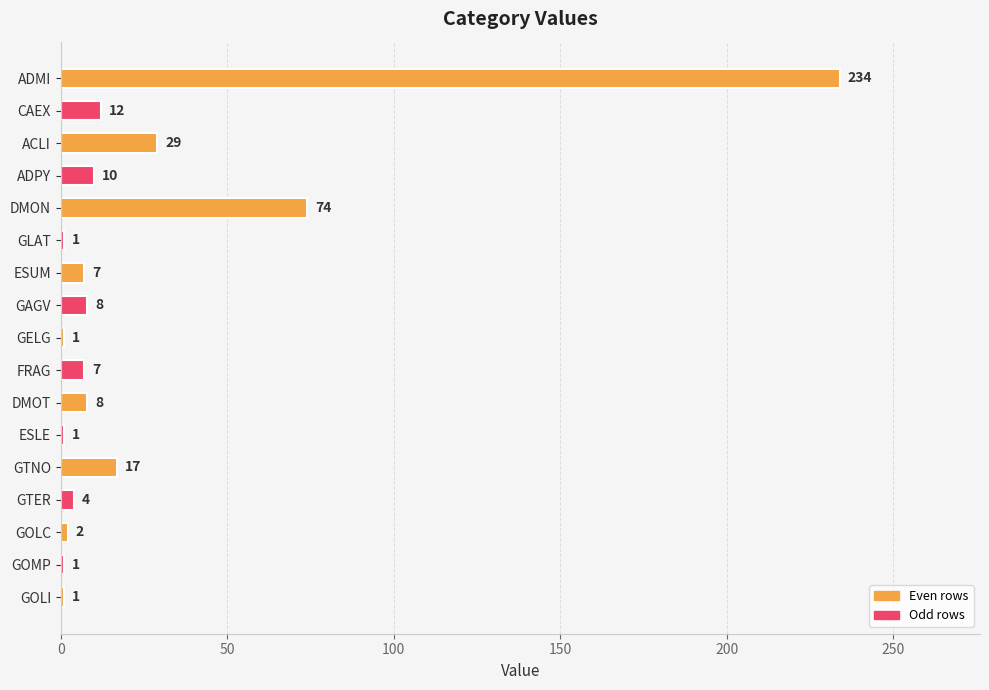

What position from the top is ADPY?

4